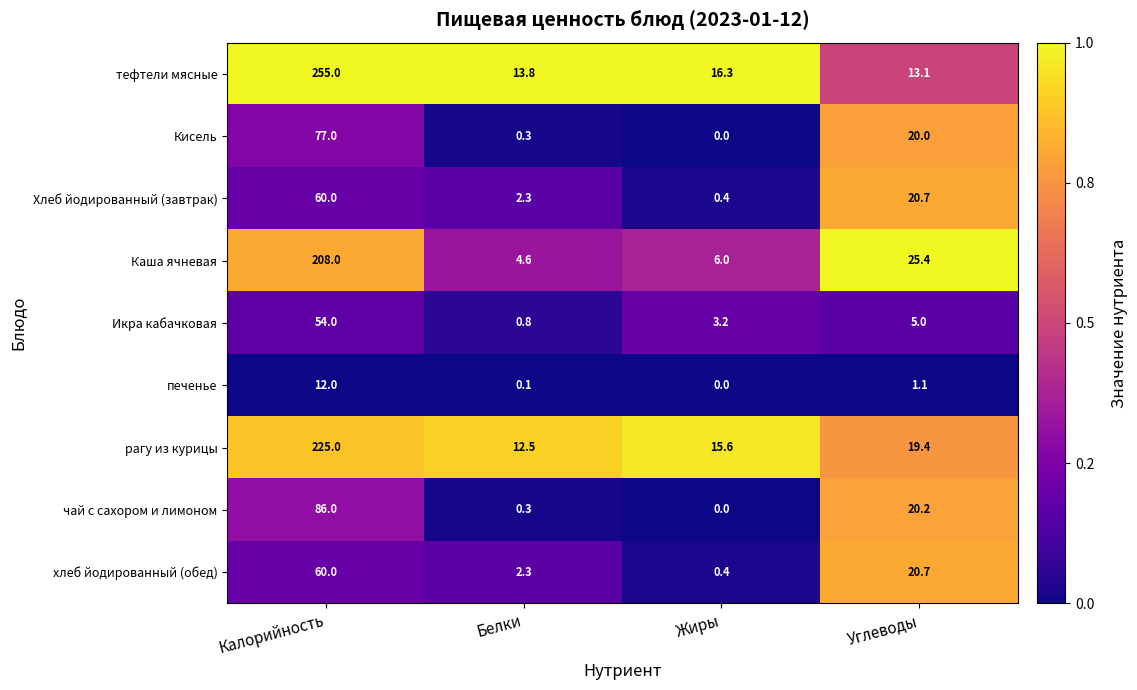

What is the total value across all series at Жиры?

41.9